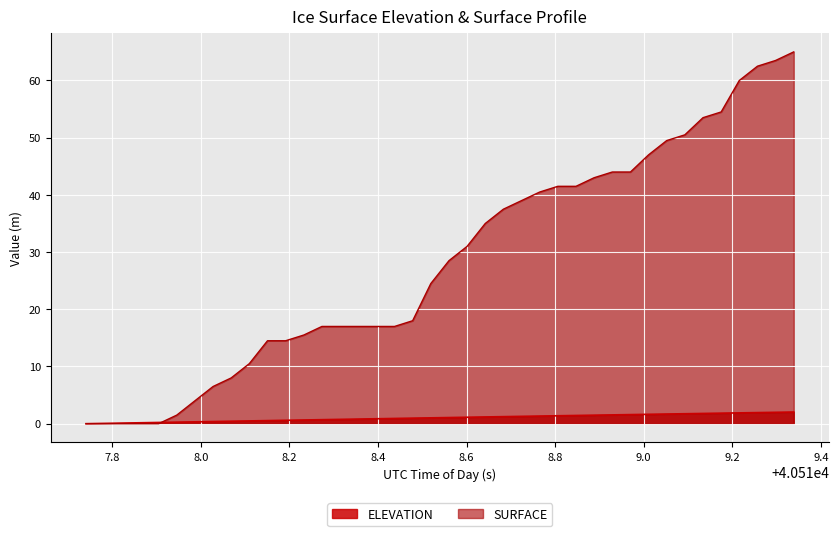

After their last crossing, which series has the higher values: ELEVATION or SURFACE?

SURFACE